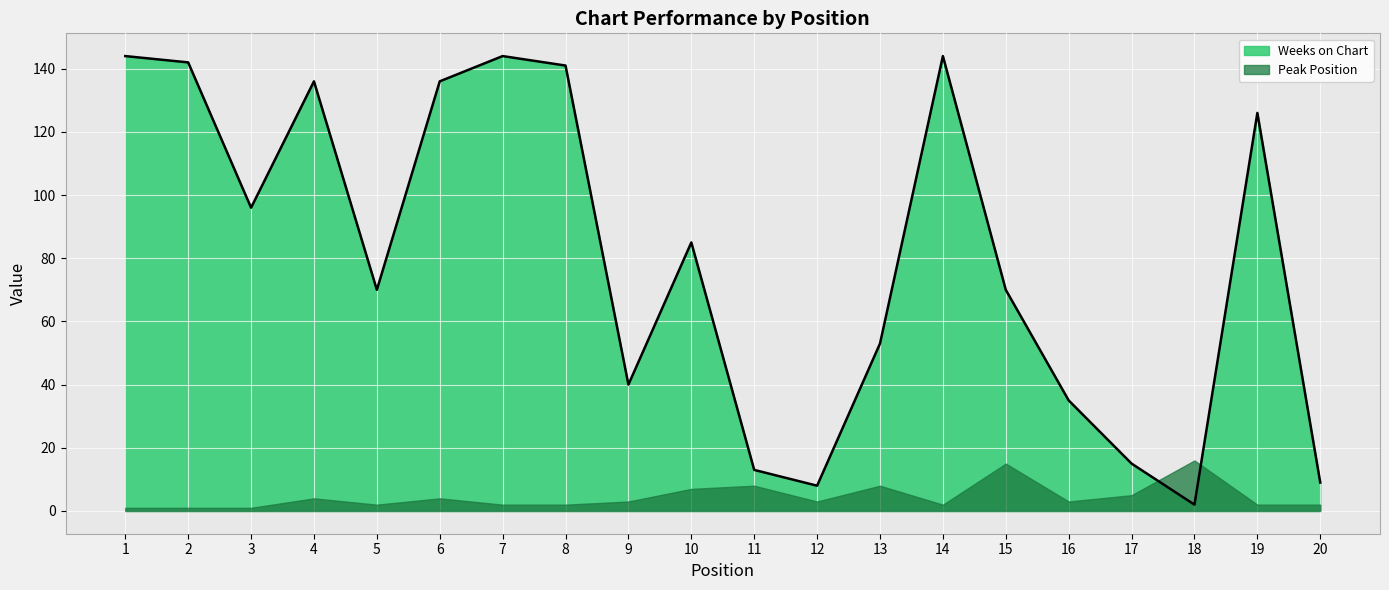

Approximately how many times larger is the value at 12 compared to 9?

0.2